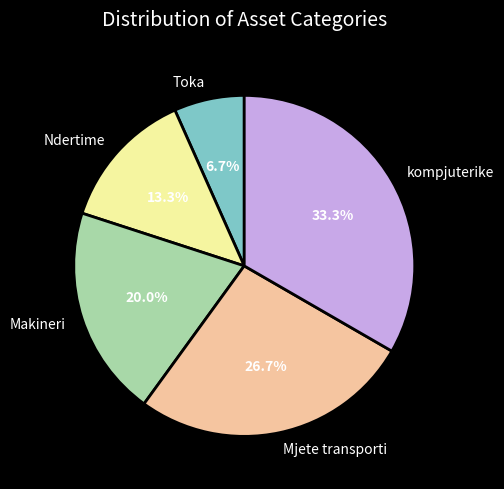

Is it true that Makineri is 20% of the pie?

True